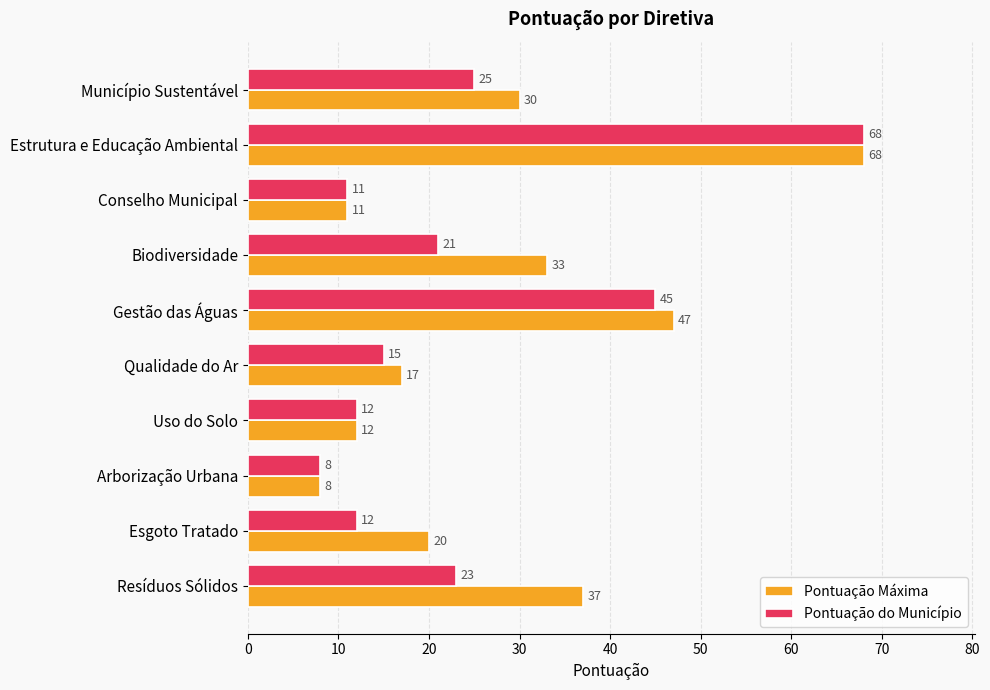

Read the Pontuação do Município value at Qualidade do Ar, to the nearest 5.

15